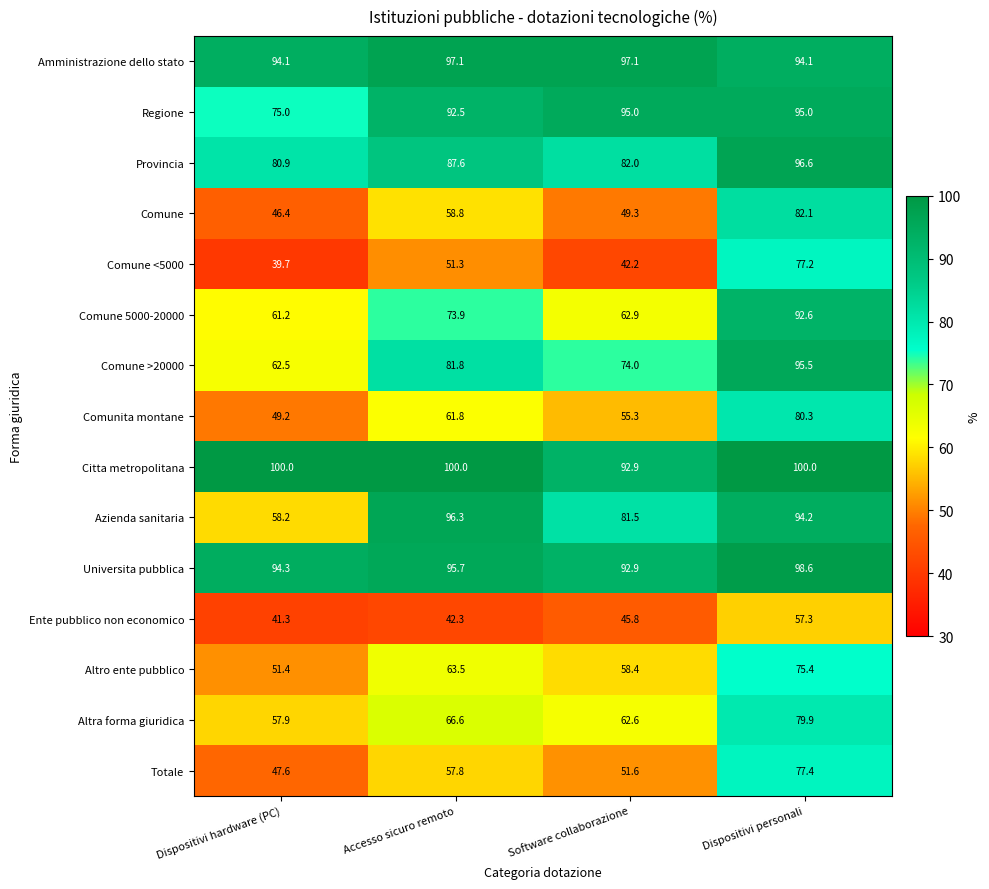

What is the greatest value displayed?

100.0